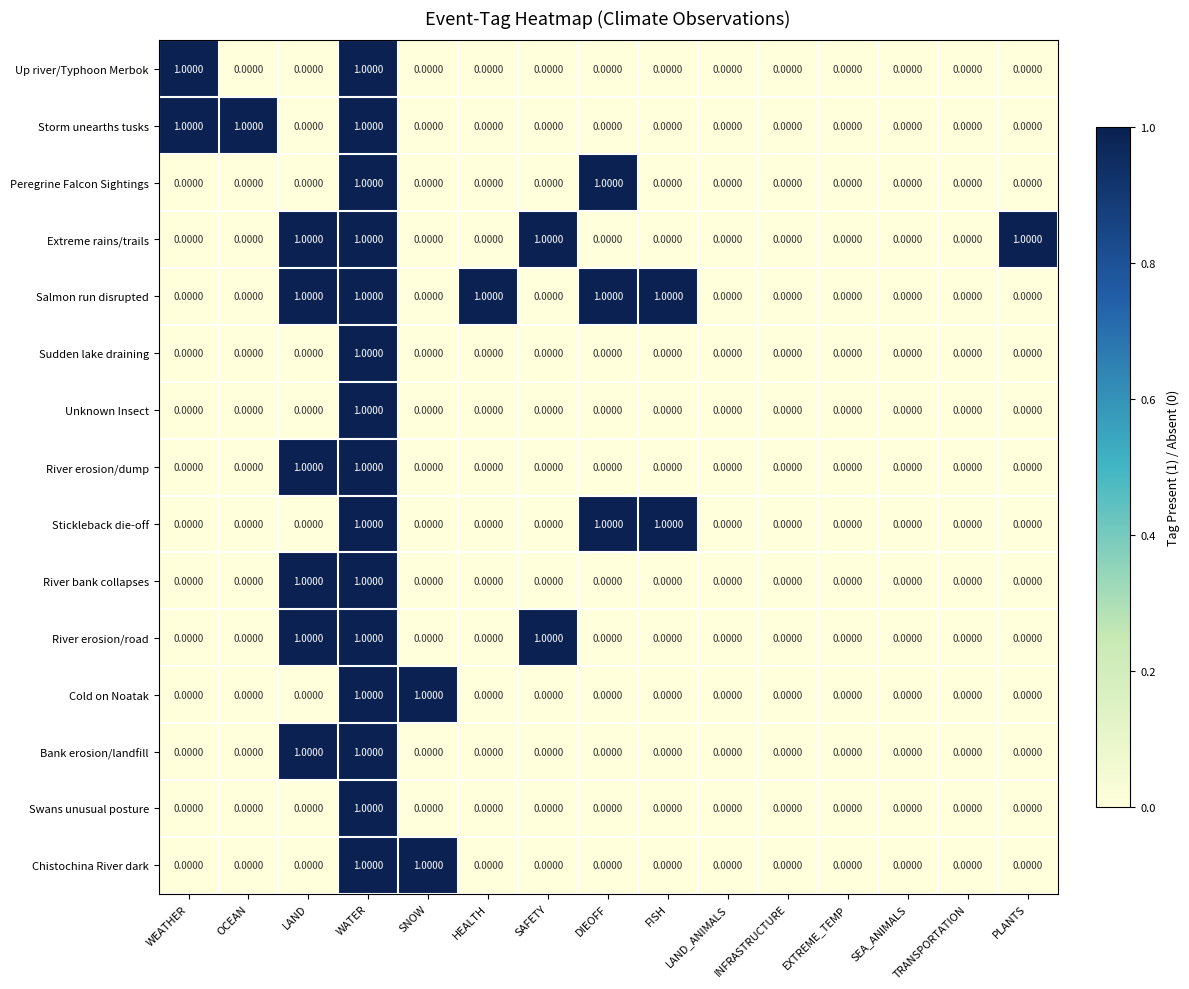

At which category is the sum across all series the highest?

WATER